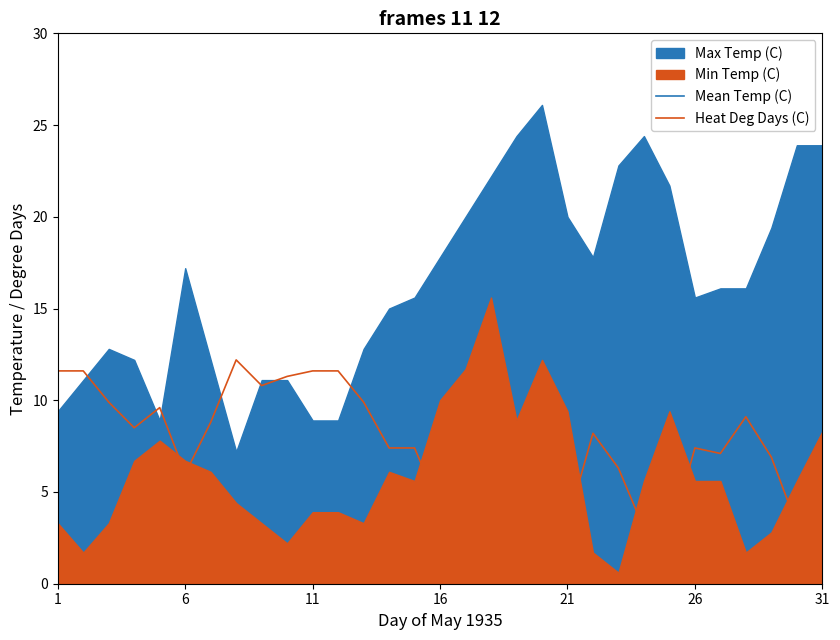

What is the minimum value for Mean Temp (C)?

5.8